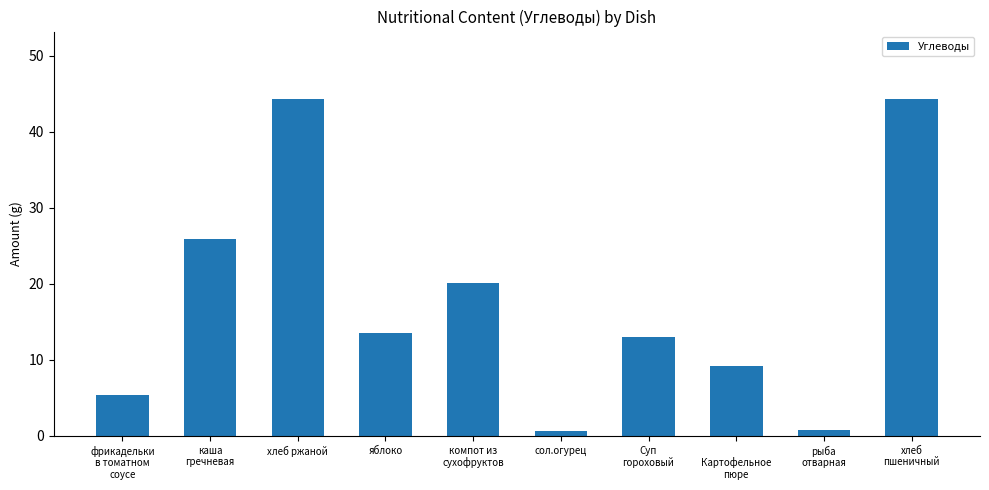

What is the value of the 7th bar from the left?

13.0